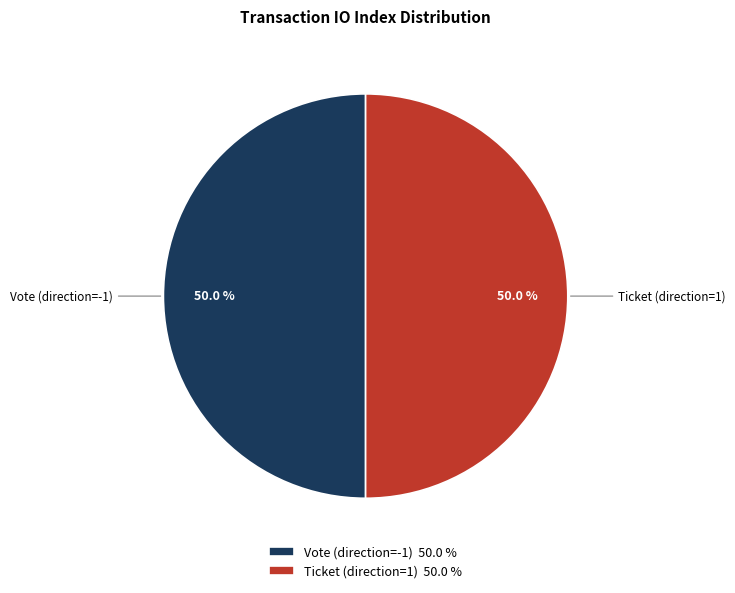

Approximately how many times larger is the value at Vote (direction=-1) compared to Ticket (direction=1)?

1.0